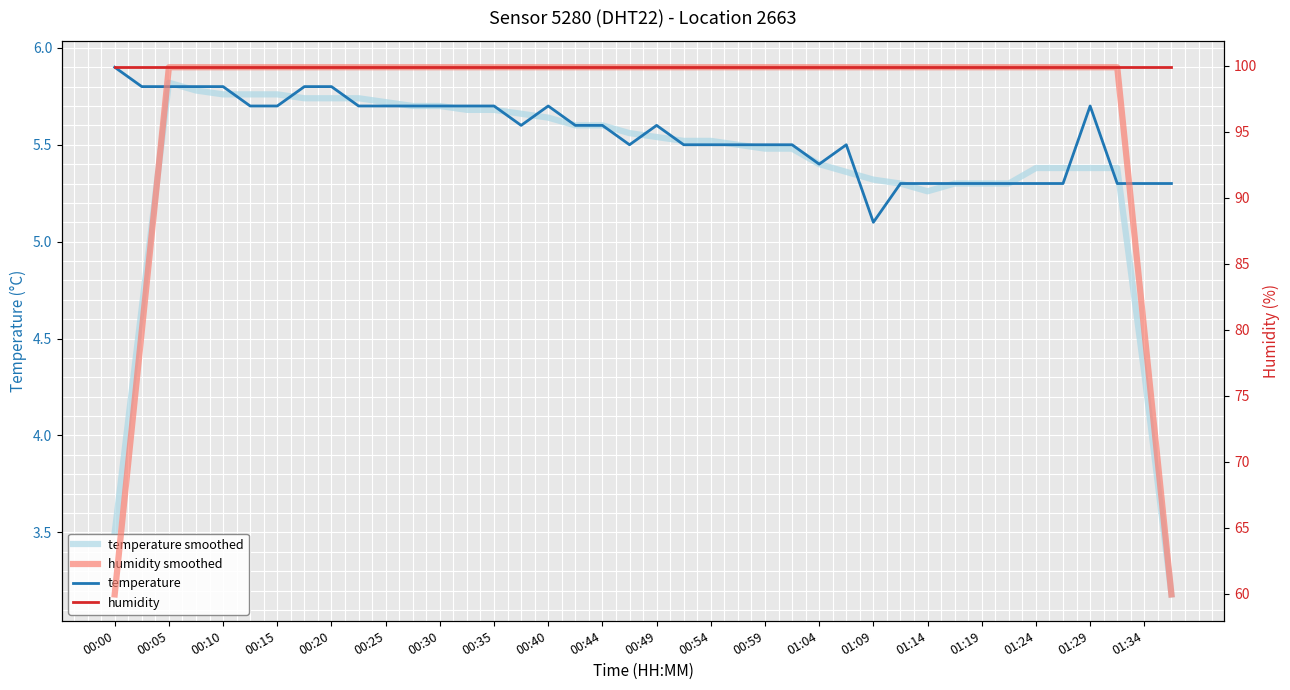

What is the sum of all temperature values?

222.1